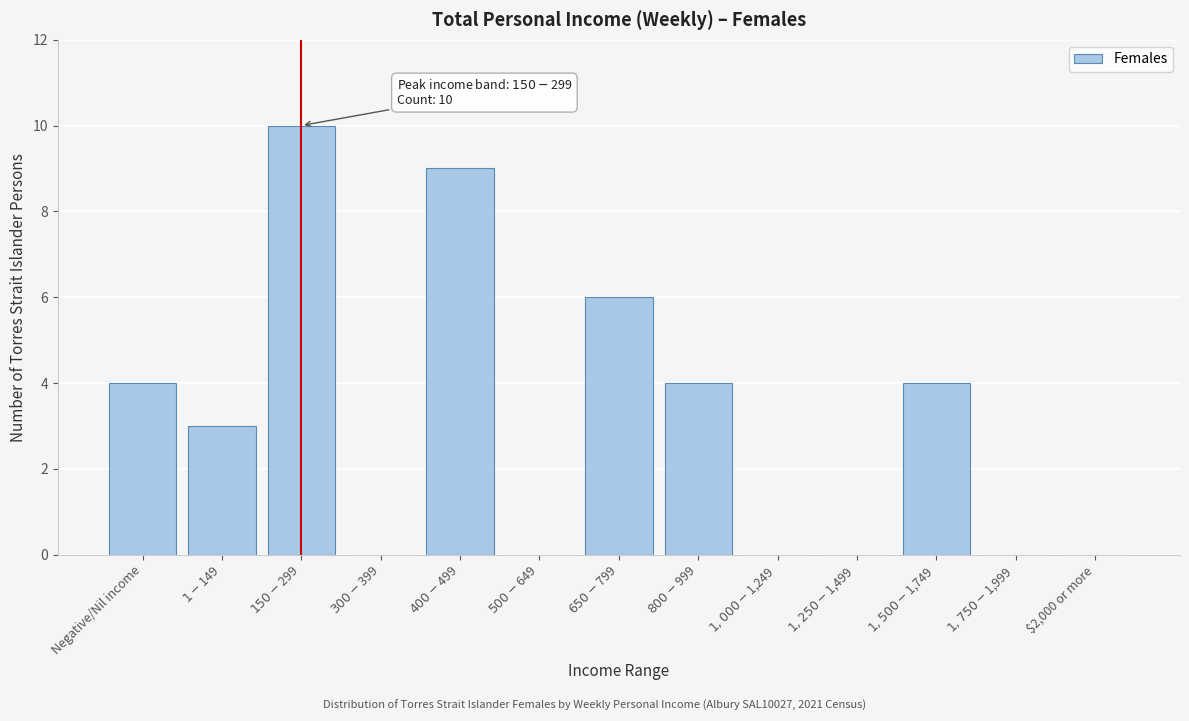

What is the sum of all values?

40